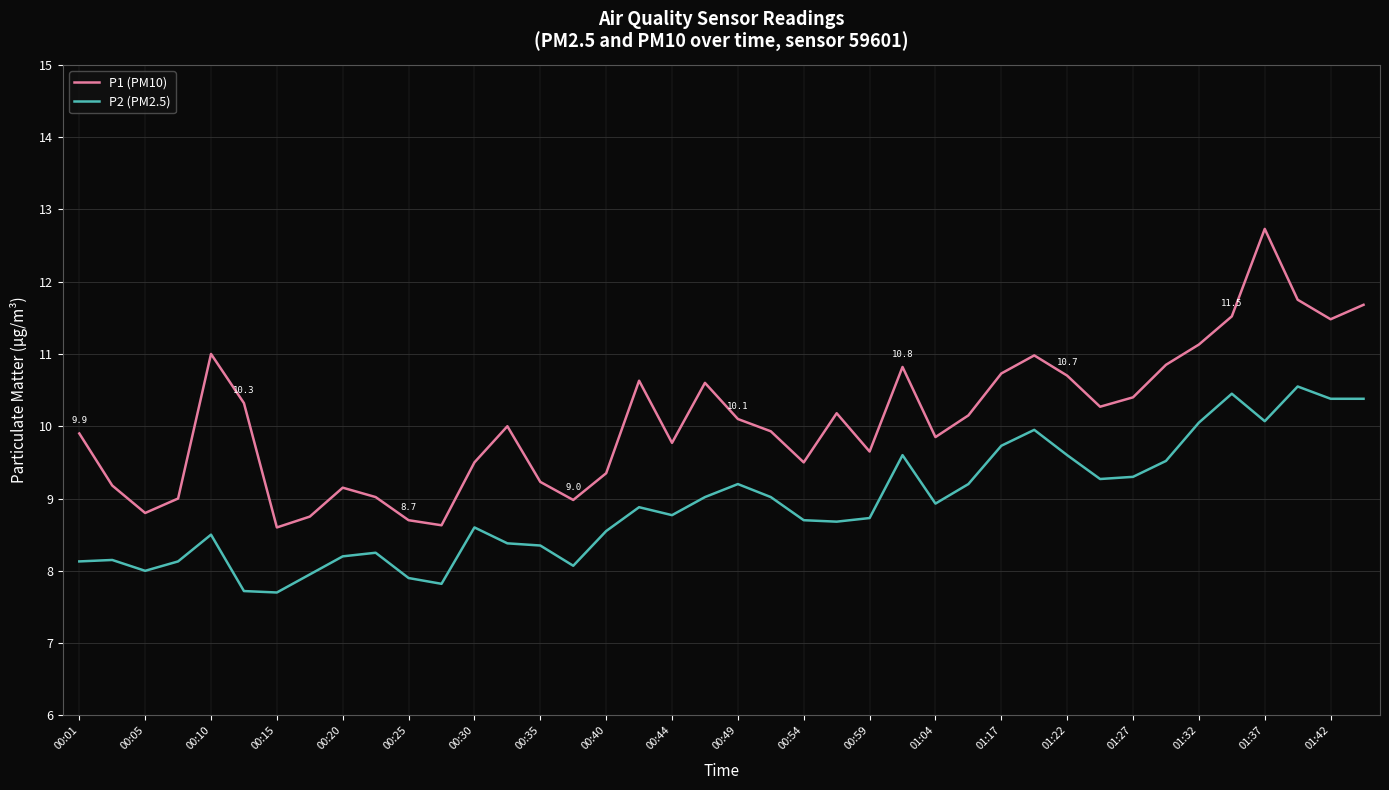

Rank the series by their average value, from highest to lowest.

P1 (PM10), P2 (PM2.5)